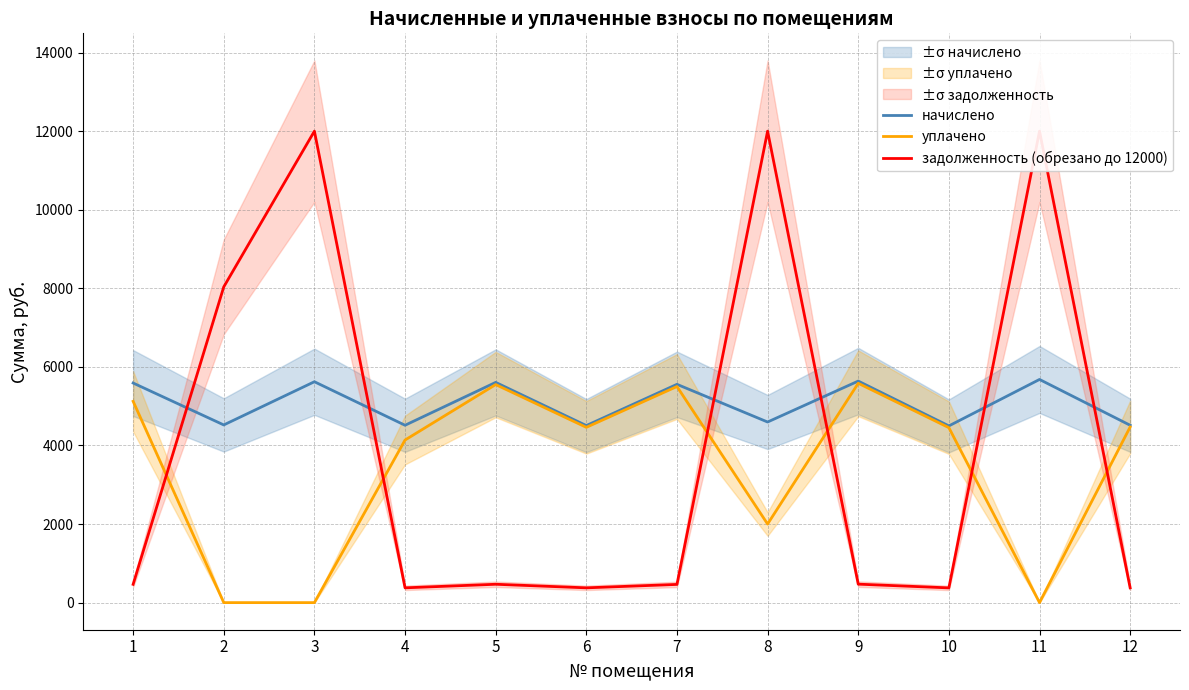

How many interior local valleys does the задолженность (обрезано до 12000) series have?

3